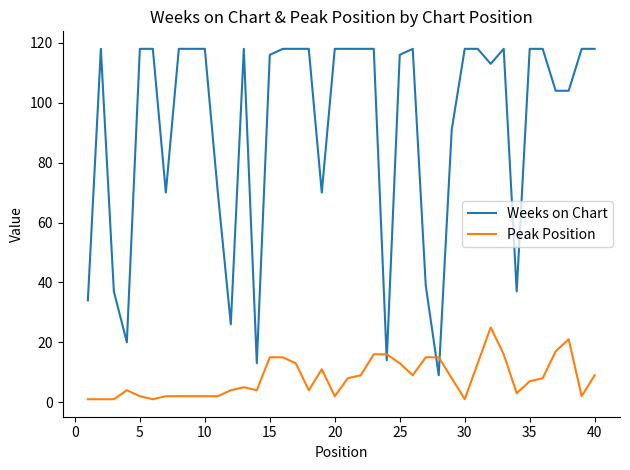

List the series in order of their overall mean, lowest first.

Peak Position, Weeks on Chart